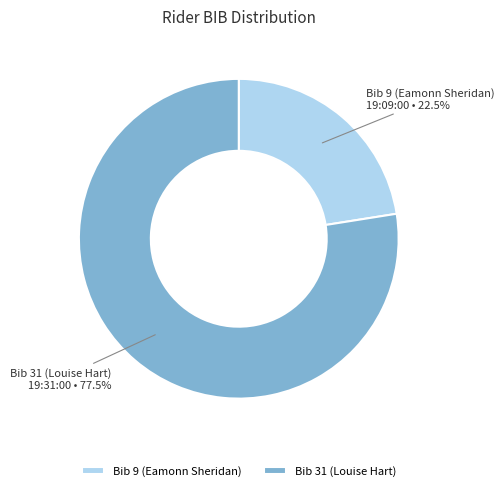

Which slice represents more than half of the pie?

Bib 31 (Louise Hart)